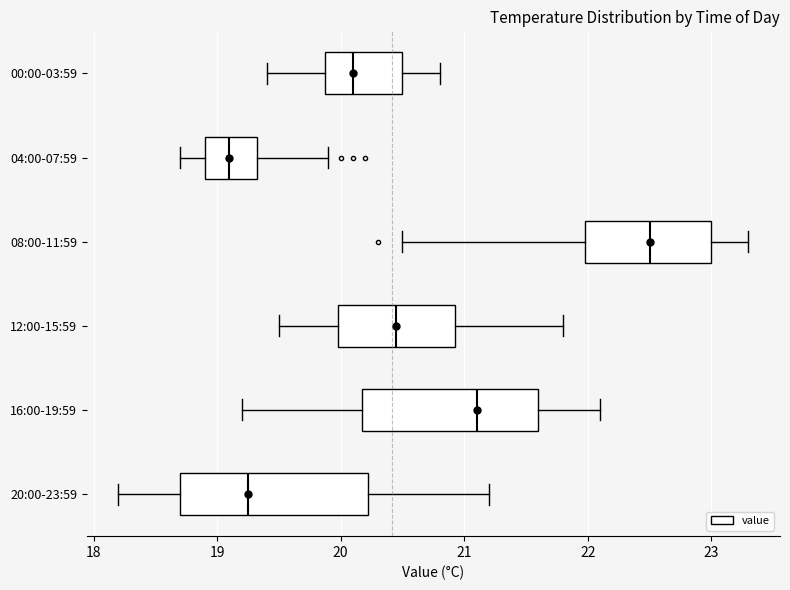

Reading bottom to top, read every box against the x-axis: the position of its median line, the range the box covers, and the ends of its whiskers. The values are not printed on the chart, so give them approximately, as read against the axis.

20:00-23:59: median 19.3, box 18.7 to 20.2, whiskers 18.2 to 21.2
16:00-19:59: median 21.1, box 20.2 to 21.6, whiskers 19.2 to 22.1
12:00-15:59: median 20.5, box 20.0 to 20.9, whiskers 19.5 to 21.8
08:00-11:59: median 22.5, box 22.0 to 23.0, whiskers 20.5 to 23.3
04:00-07:59: median 19.1, box 18.9 to 19.3, whiskers 18.7 to 19.9
00:00-03:59: median 20.1, box 19.9 to 20.5, whiskers 19.4 to 20.8